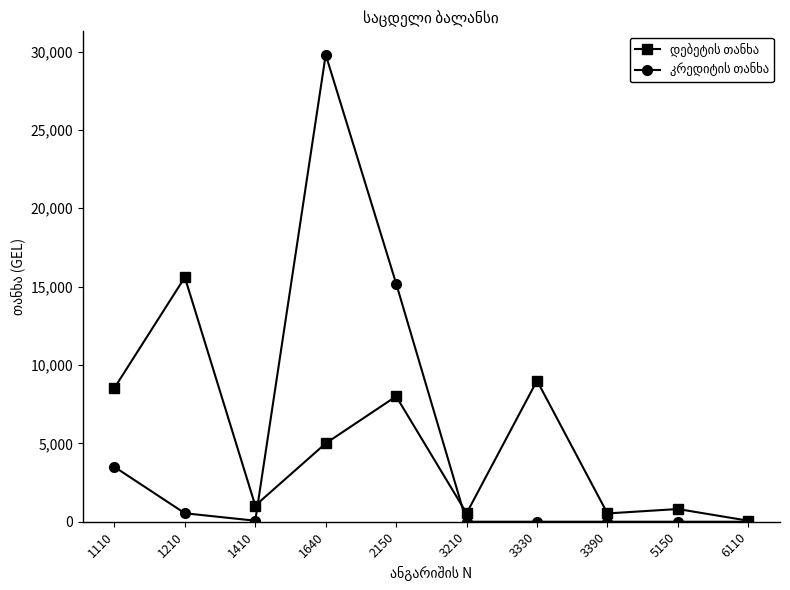

At which category is the sum across all series the highest?

1640